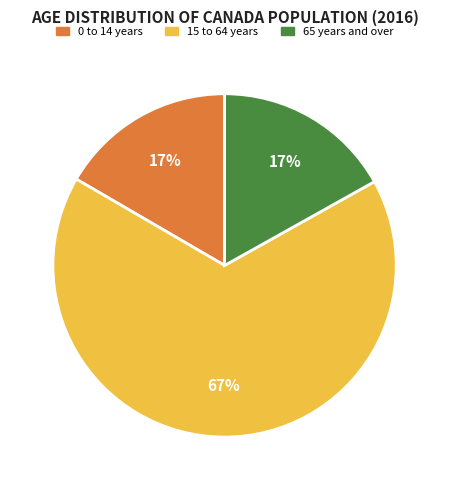

Which slice is the largest?

15 to 64 years